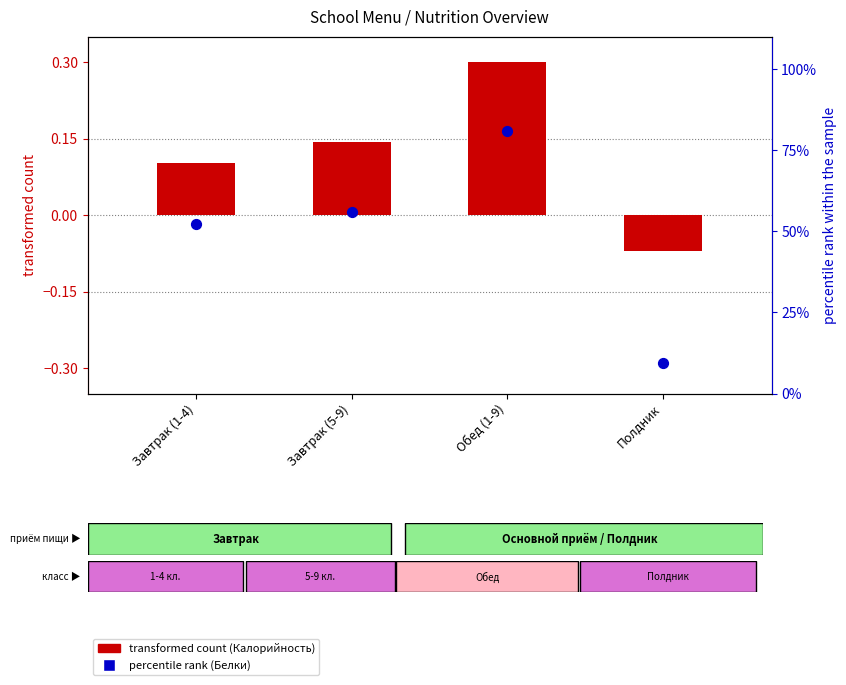

Which series has the largest Y range (max minus min)?

percentile rank (Белки)